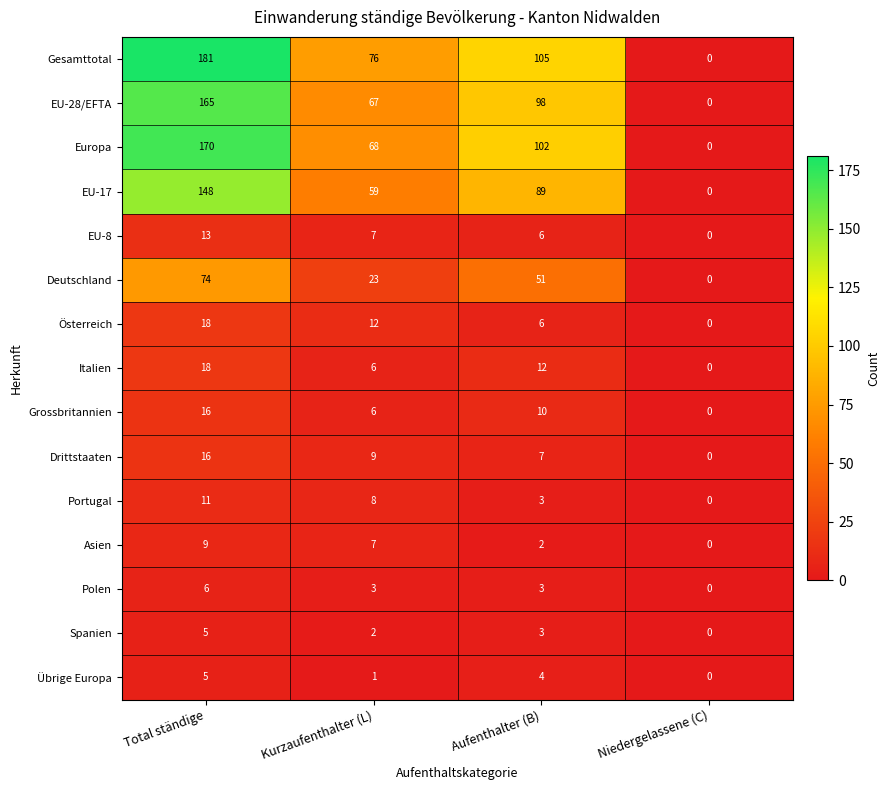

Which category has the lowest value across all series?

Niedergelassene (C)